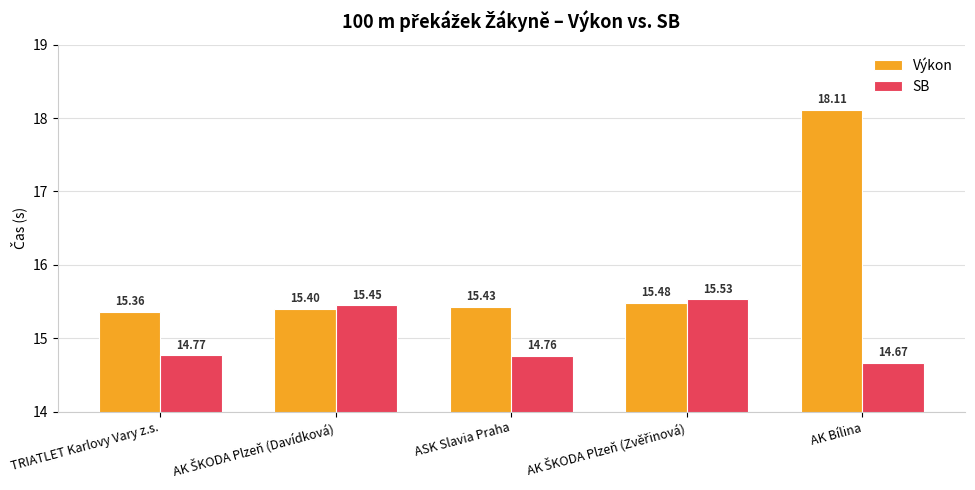

What is the highest value of the SB series?

15.5